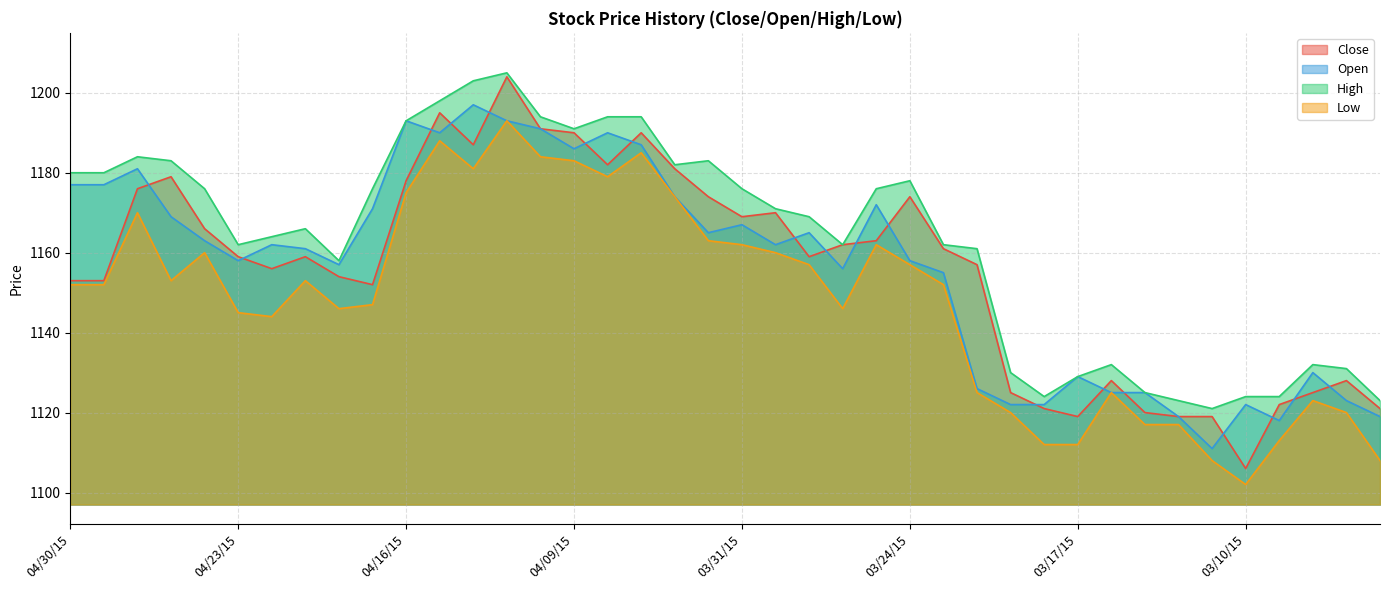

At how many categories does at least one series exceed 1124?

34